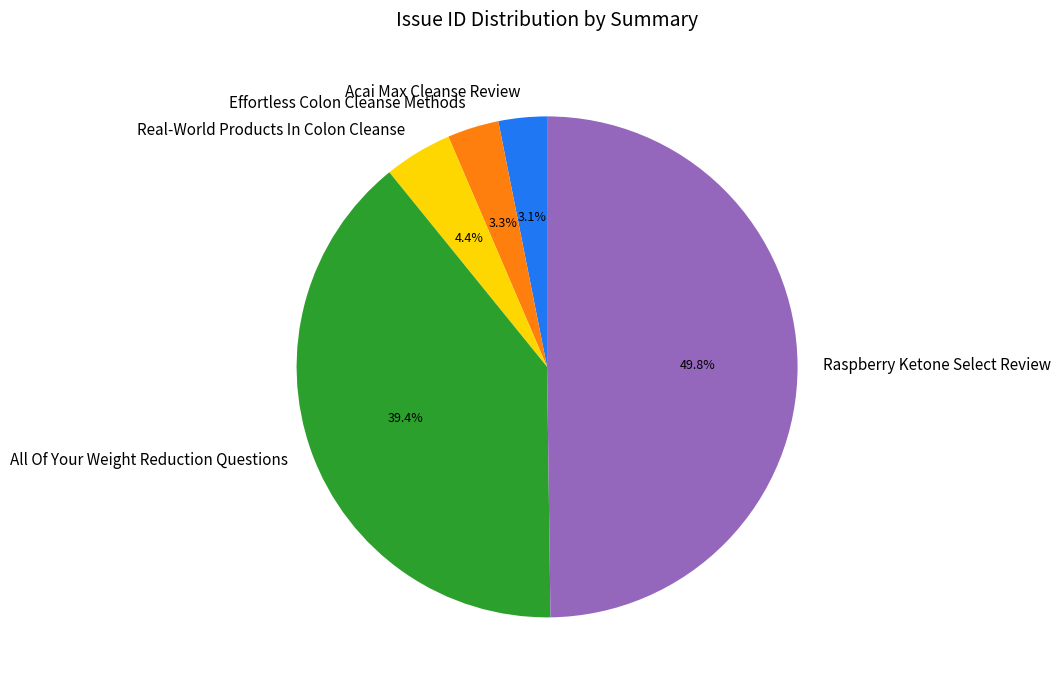

True or false: All Of Your Weight Reduction Questions accounts for 46% of the total.

False